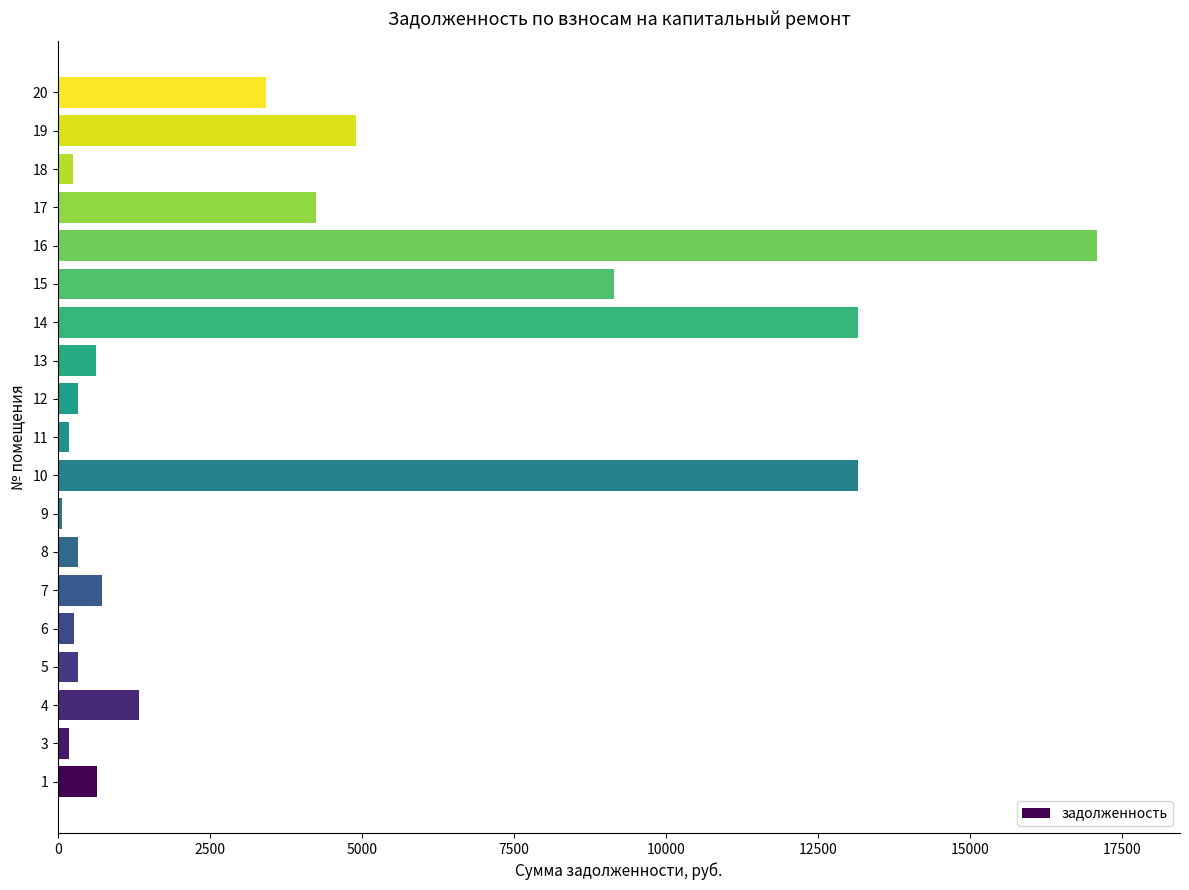

The chart shows a value of 6489.2 at 15. True or false?

False